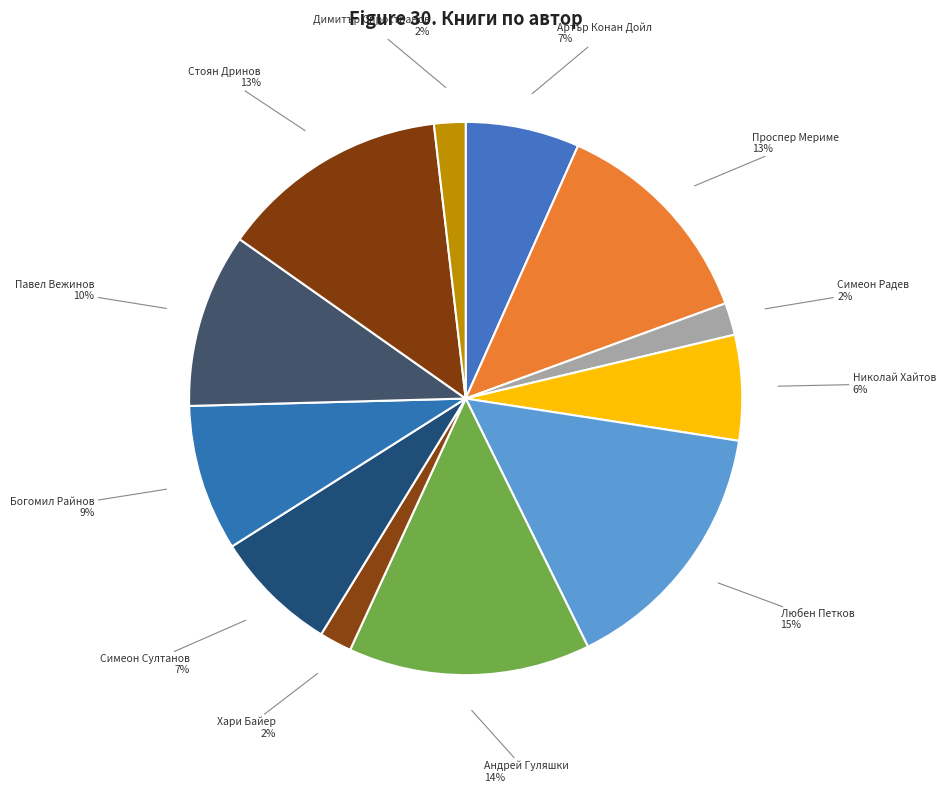

What percentage is the Хари Байер slice, to the nearest percent?

2%